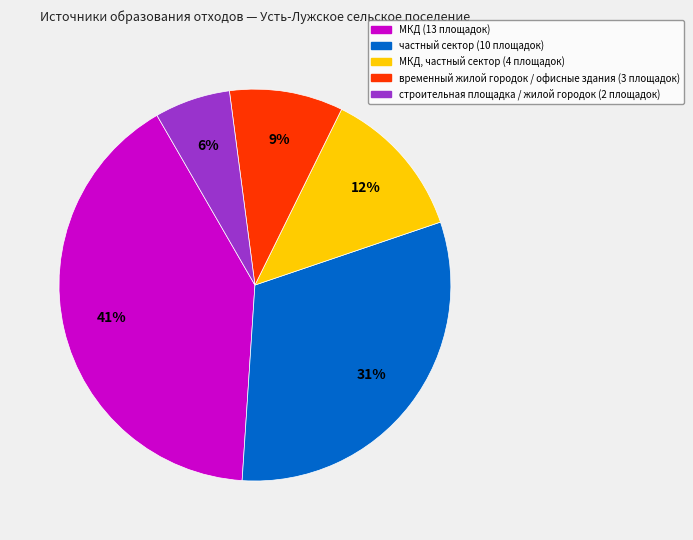

Does any single category account for the majority?

No